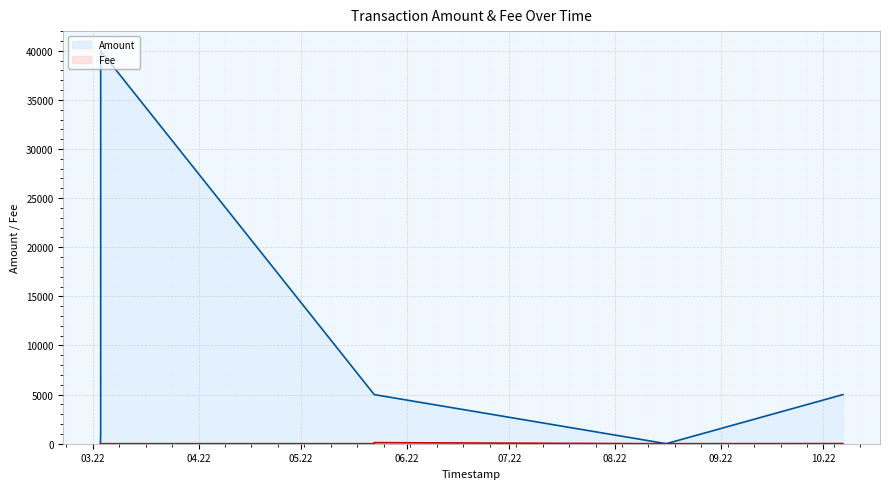

True or false: Fee has a value of 0.0 at 2022-03-03 05:55:12.

True